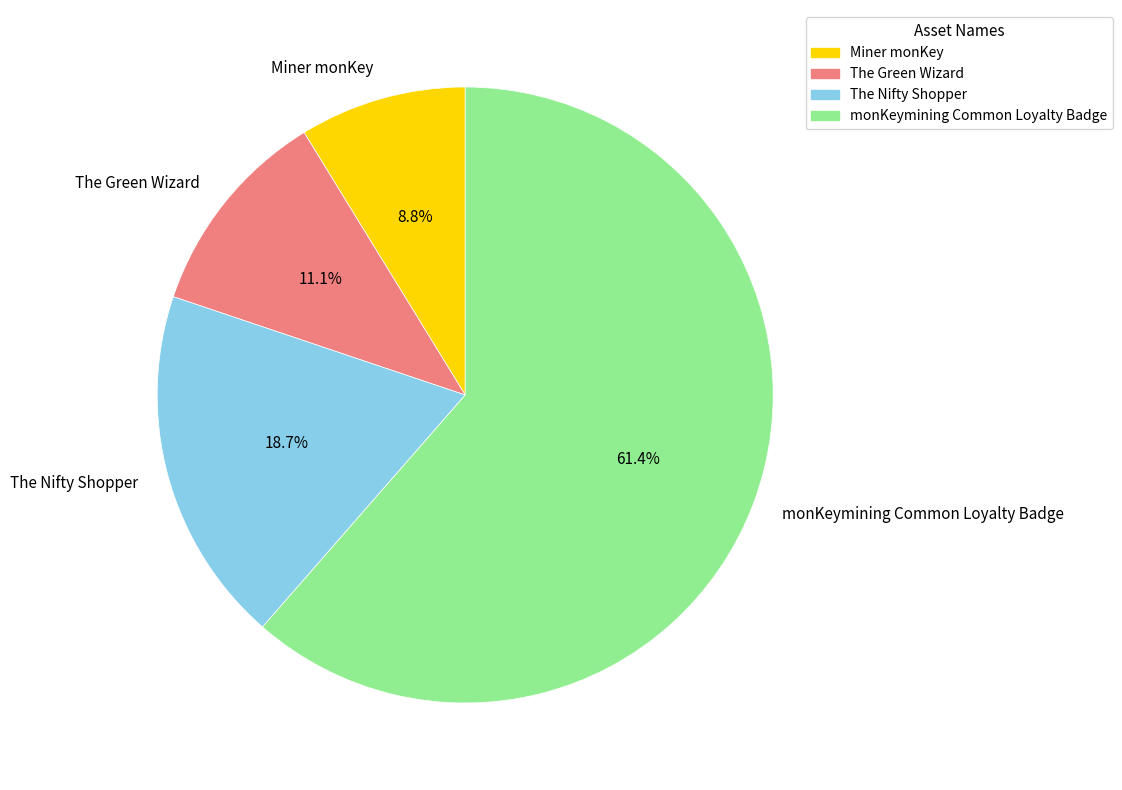

How many segments does this pie chart have?

4